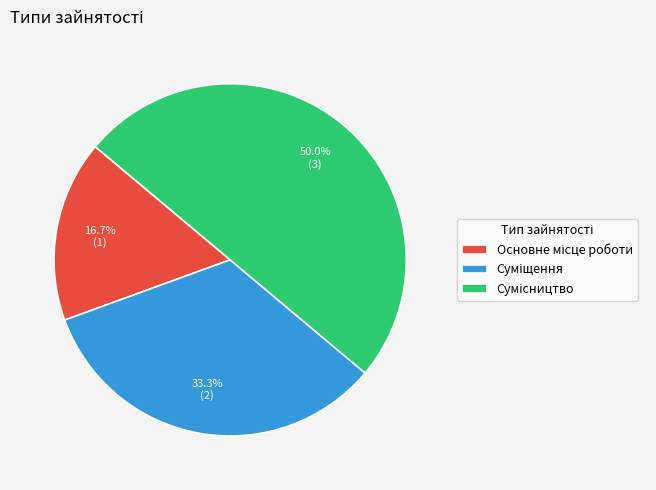

Count the number of slices in the pie.

3